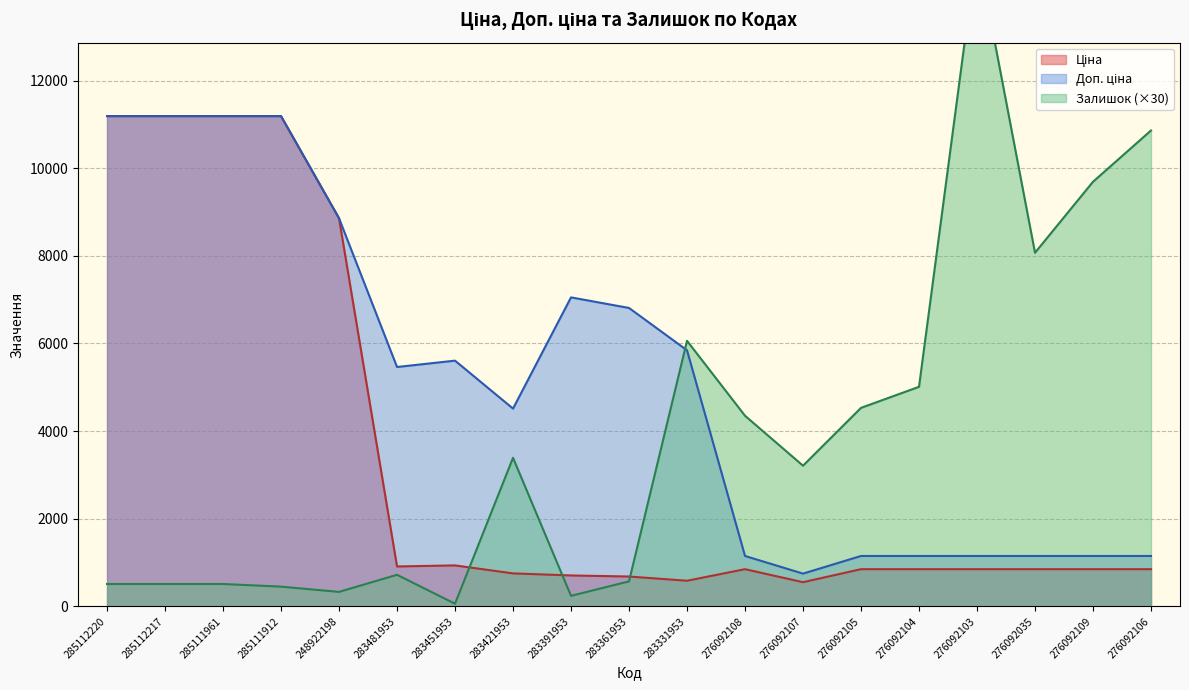

Where is Залишок nearest to the value 7530?

276092035